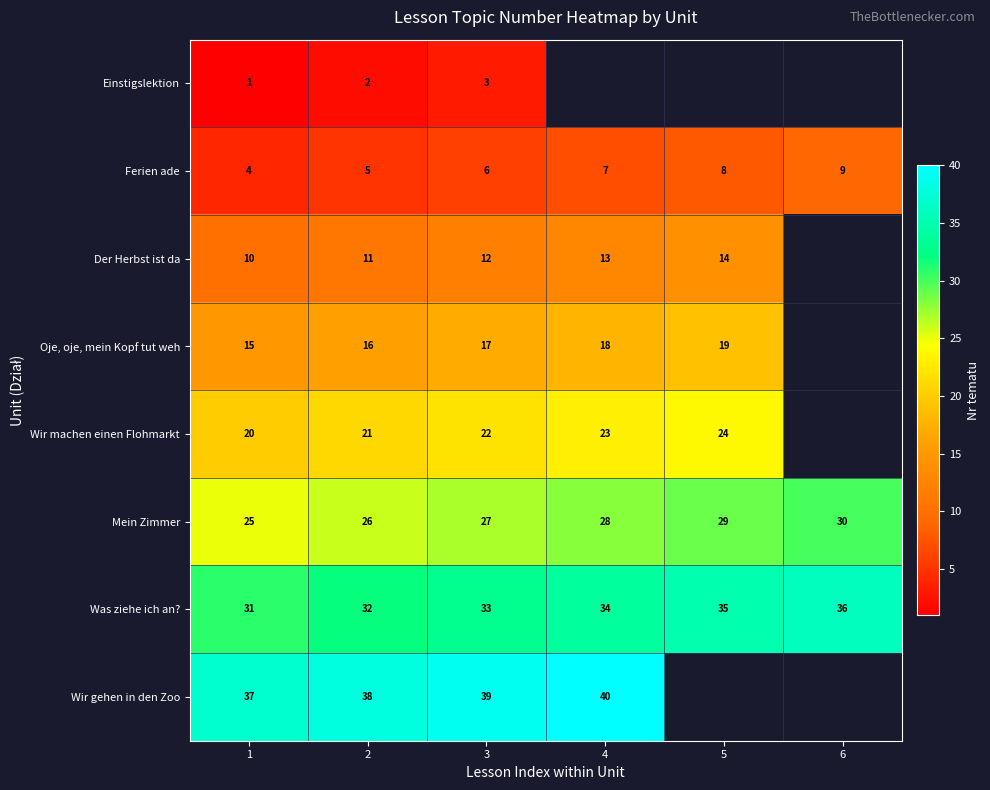

At 3, list the series in order from smallest to largest.

Einstigslektion, Ferien ade, Der Herbst ist da, Oje, oje, mein Kopf tut weh, Wir machen einen Flohmarkt, Mein Zimmer, Was ziehe ich an?, Wir gehen in den Zoo